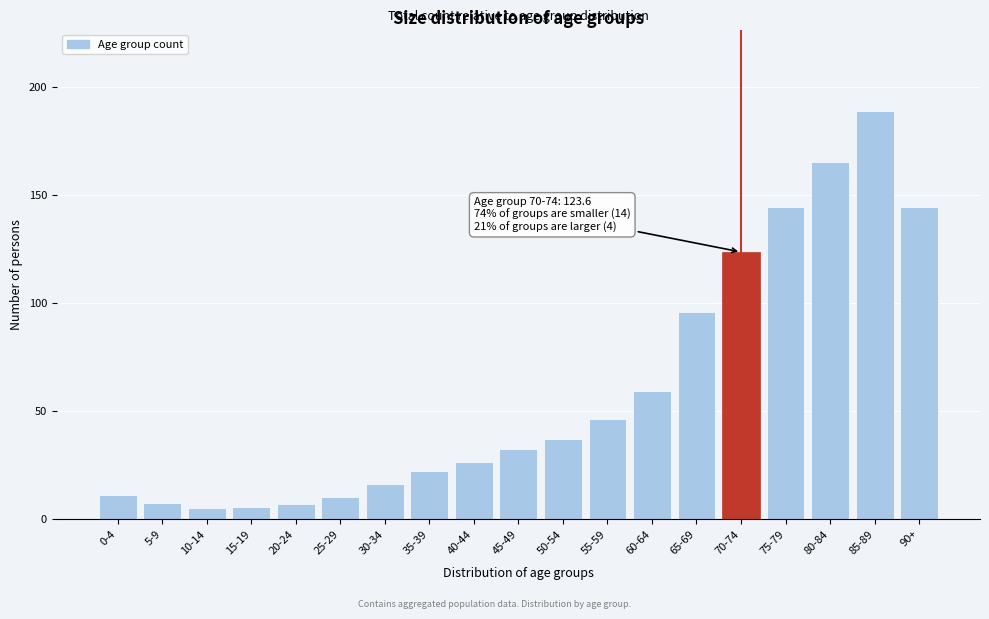

The chart shows a value of 51.1 at 90+. True or false?

False